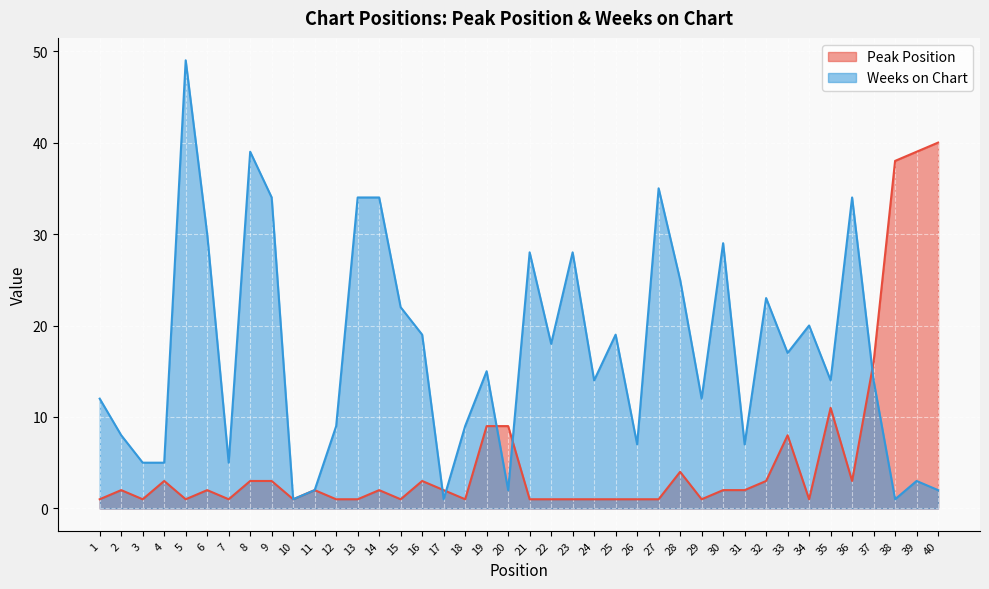

What is the minimum value for Weeks on Chart?

1